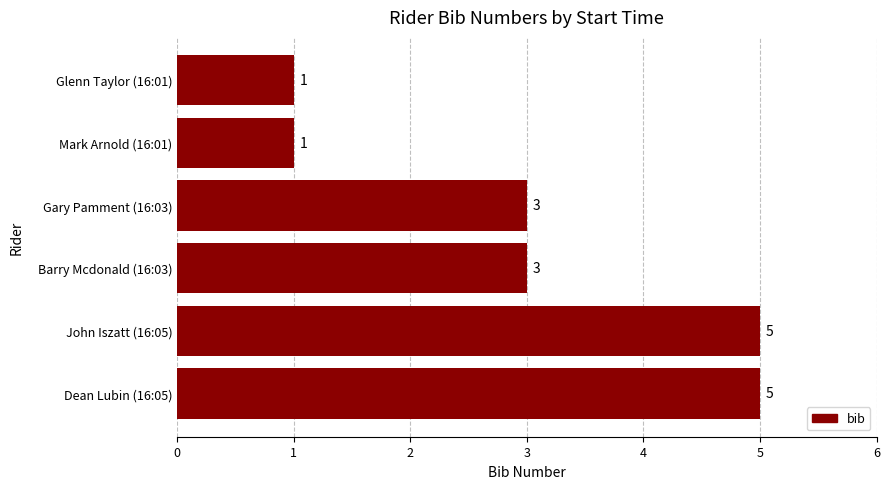

Is it true that the value at Mark Arnold (16:01) is 0?

False